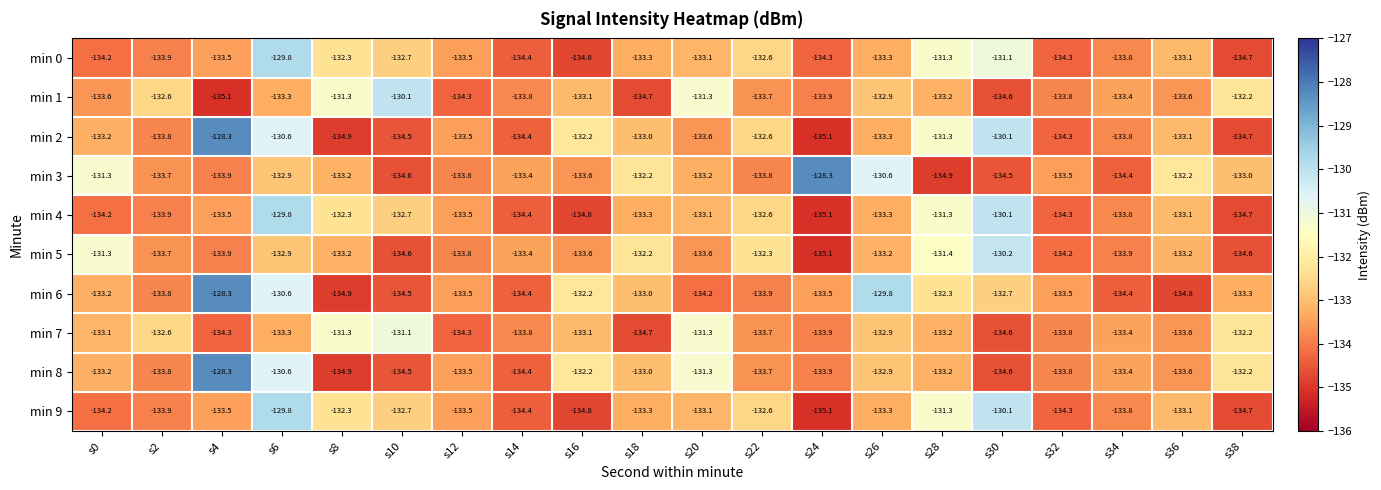

What is the minimum value shown in the chart?

-135.1